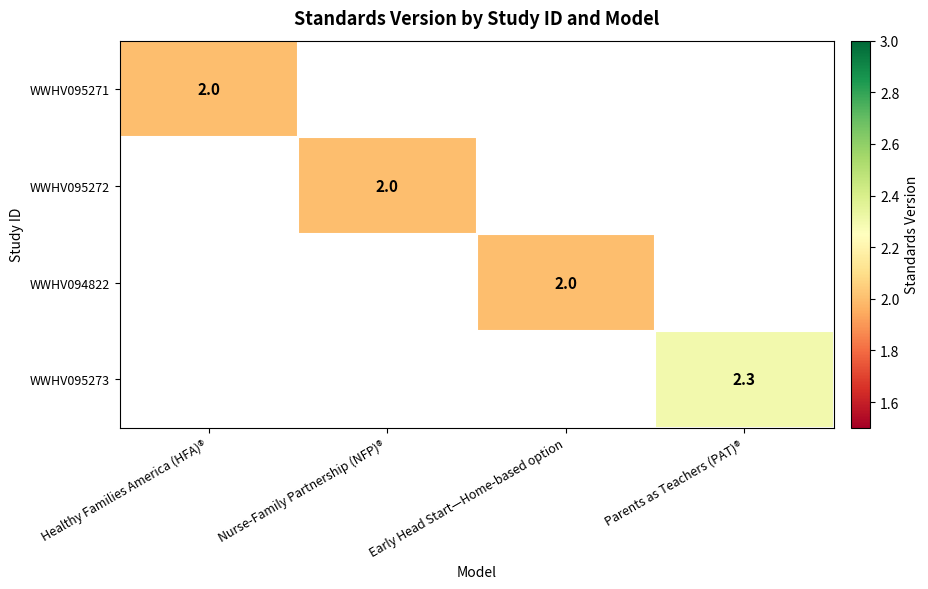

True or false: WWHV095272 has a value of 2.0 at Nurse-Family Partnership (NFP)®.

True